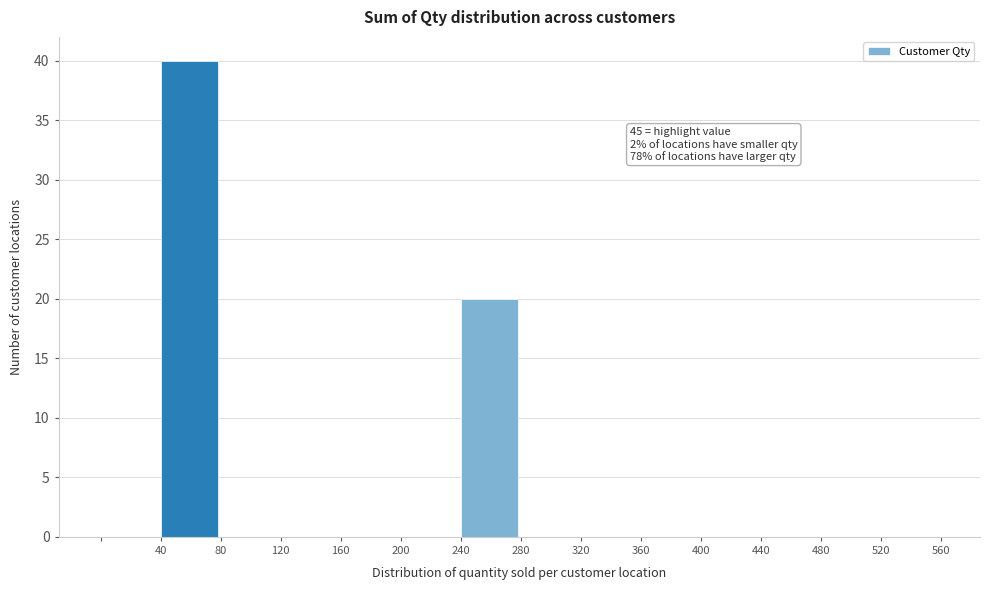

Over which range of the x-axis is the bar tallest?

40 to 80